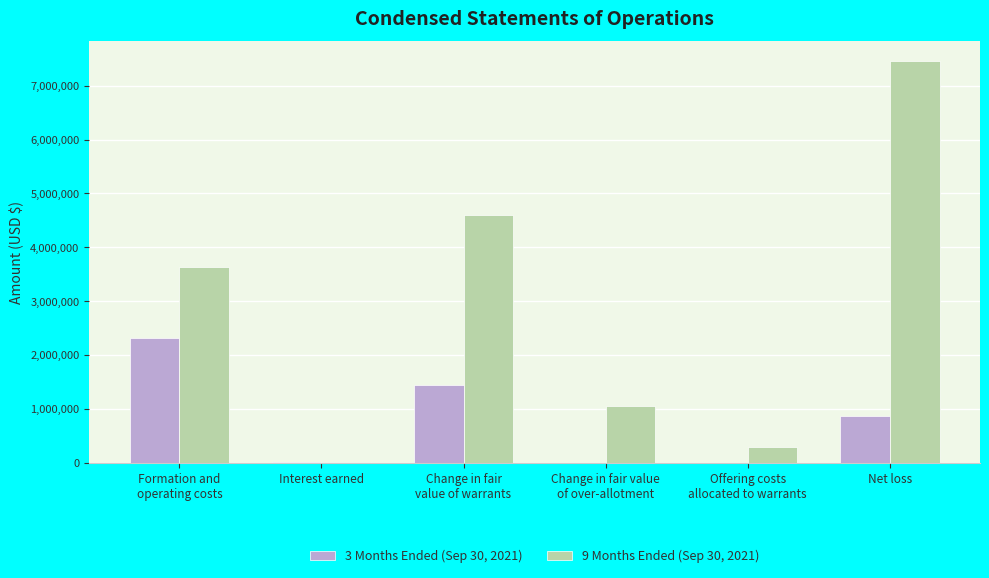

What are all the series names shown in the legend?

3 Months Ended (Sep 30, 2021), 9 Months Ended (Sep 30, 2021)